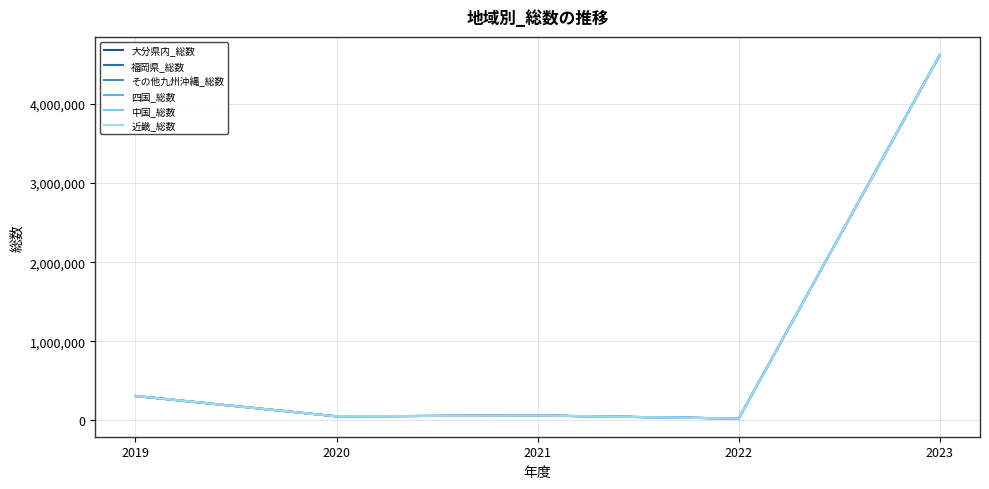

At which category does 大分県内_総数 reach its first local valley?

2020